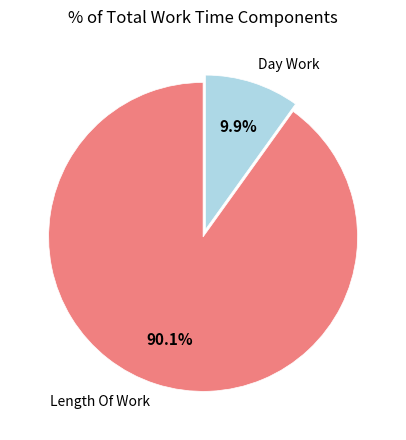

Combined, do Day Work and Length Of Work account for over 50%?

Yes